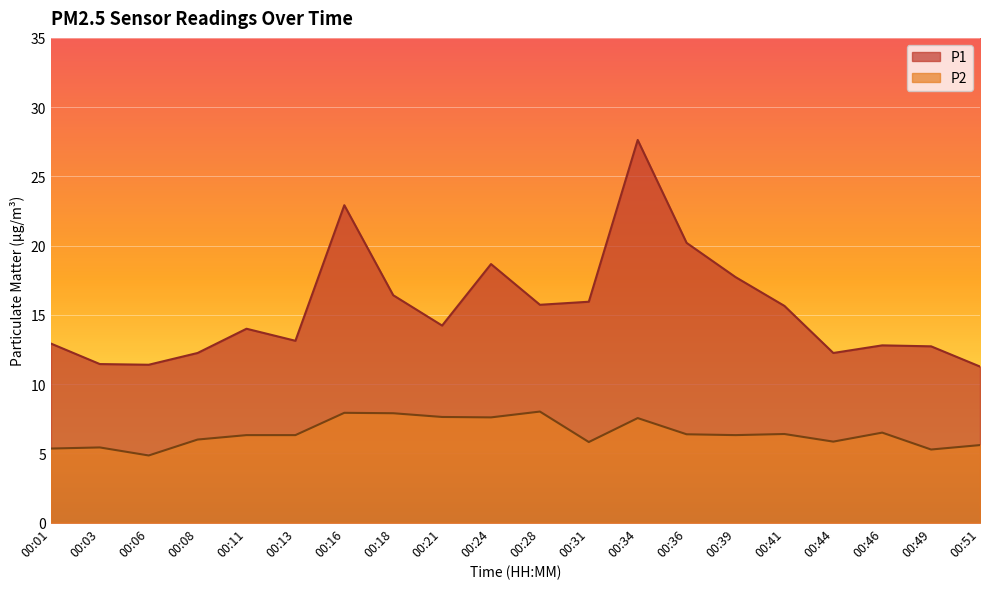

At how many categories does at least one series exceed 19?

3